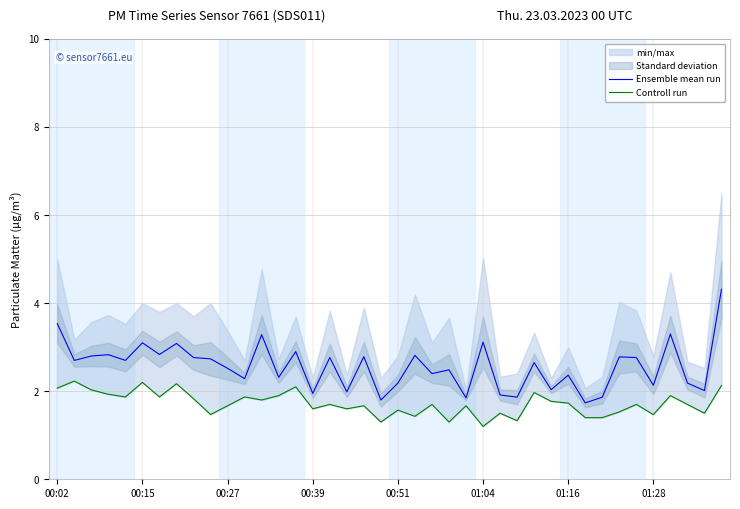

How many data points in Ensemble mean run are above 2?

32